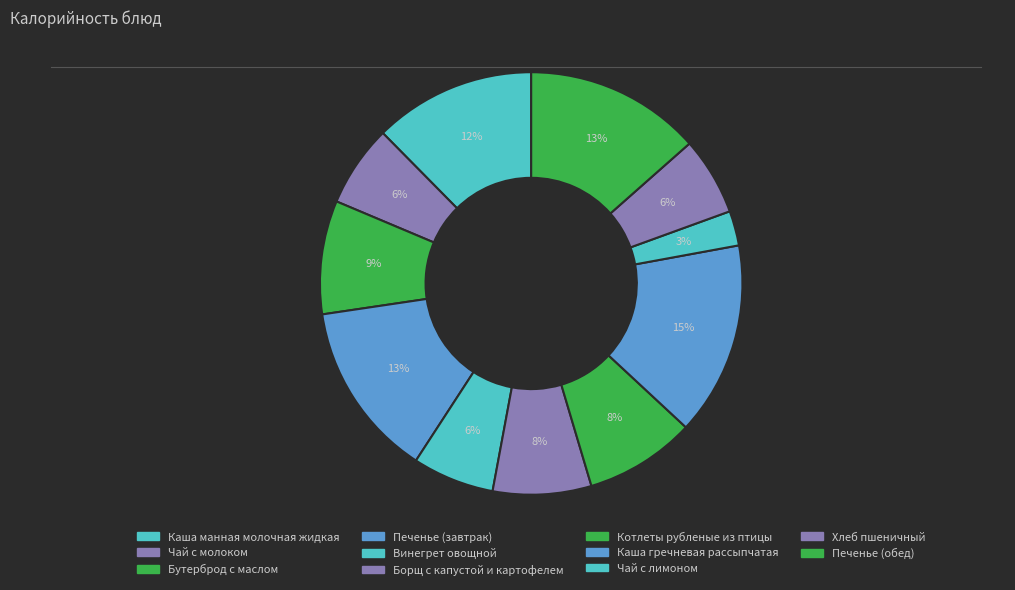

Does Чай с молоком account for over 50% of the chart?

No